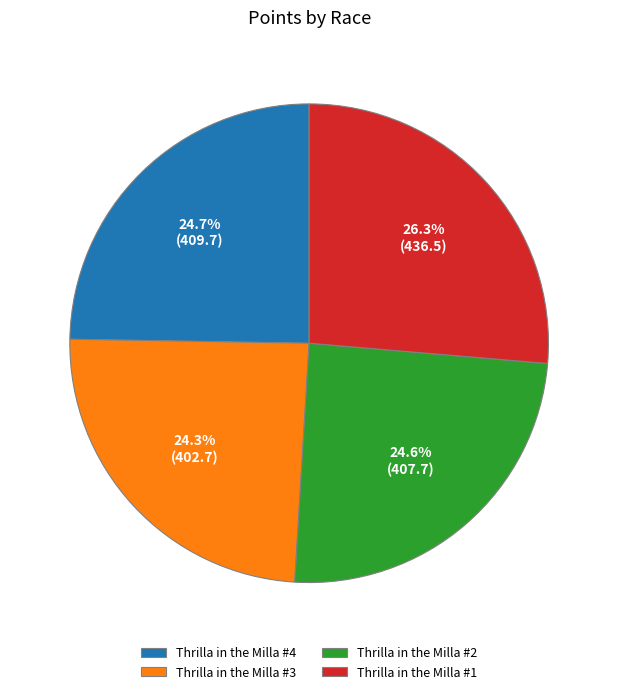

To the nearest percent, what percentage of the pie is Thrilla in the Milla #1?

26%